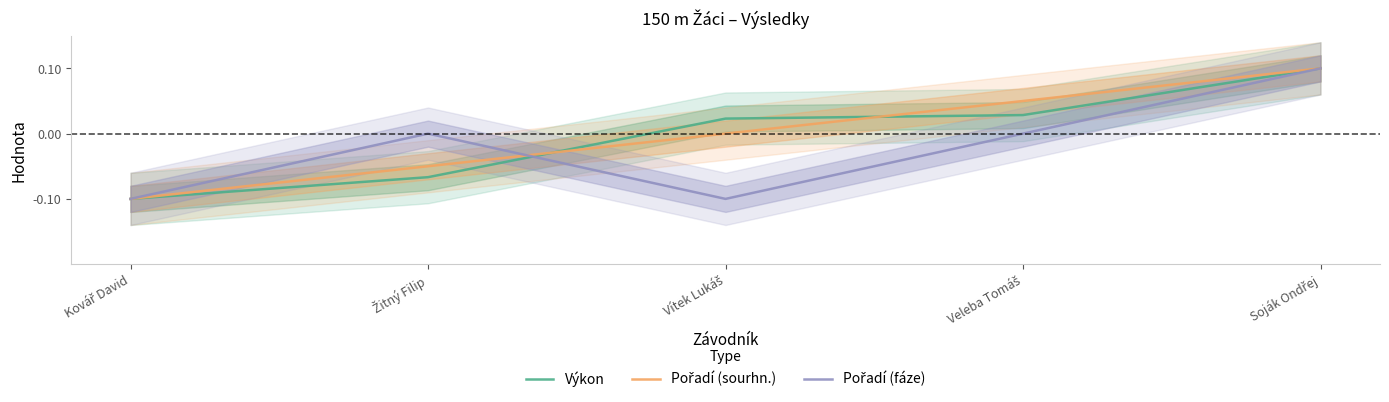

Rank the categories by Výkon value from highest to lowest.

Soják Ondřej, Veleba Tomáš, Vítek Lukáš, Žitný Filip, Kovář David